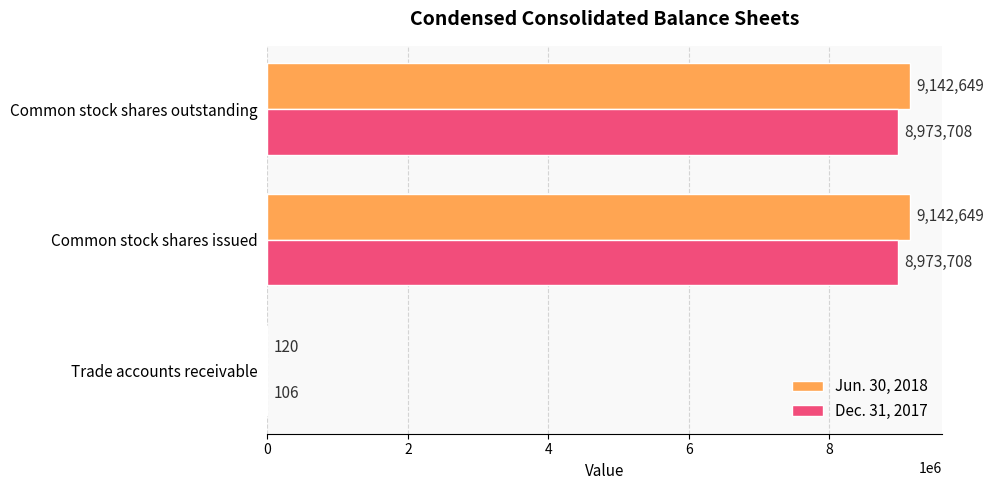

True or false: Jun. 30, 2018 has a value of 9142649 at Common stock shares outstanding.

True